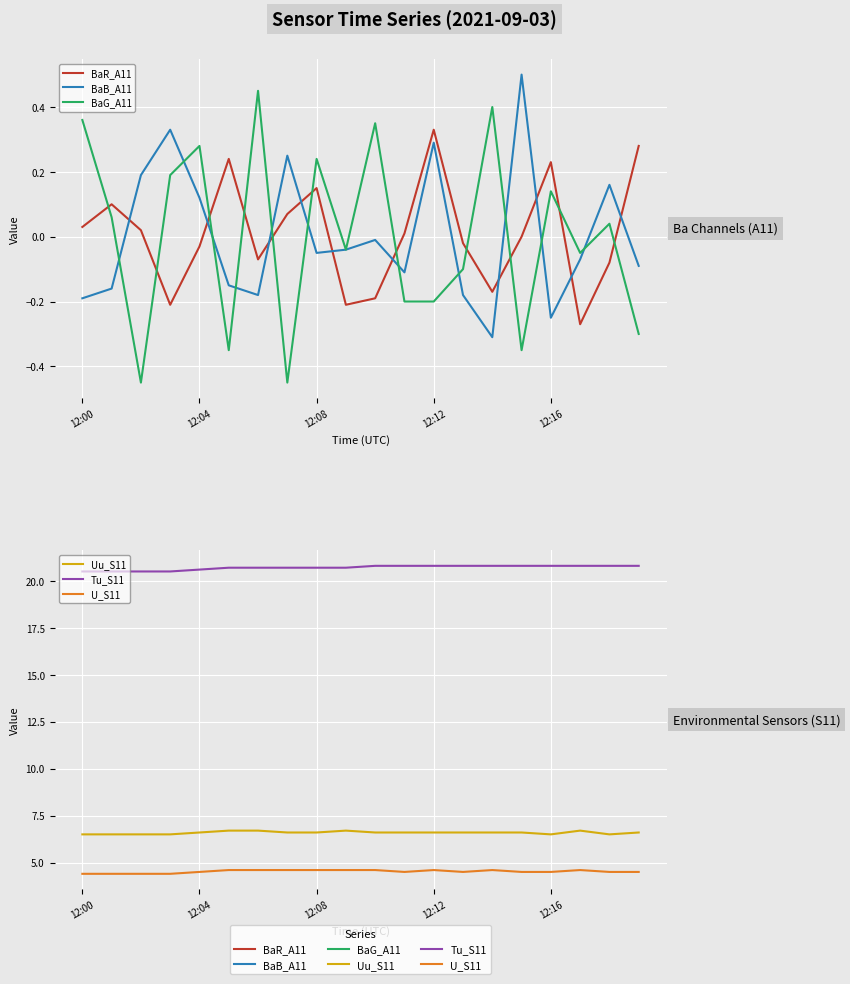

What is the total value across all series at 7?

31.8